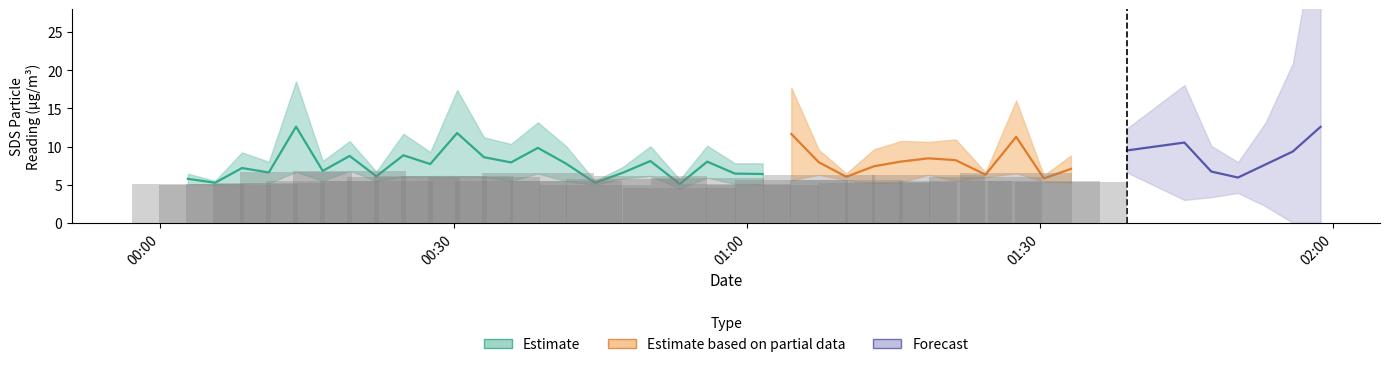

What is the spread (max minus min) of values at 16?

18.8